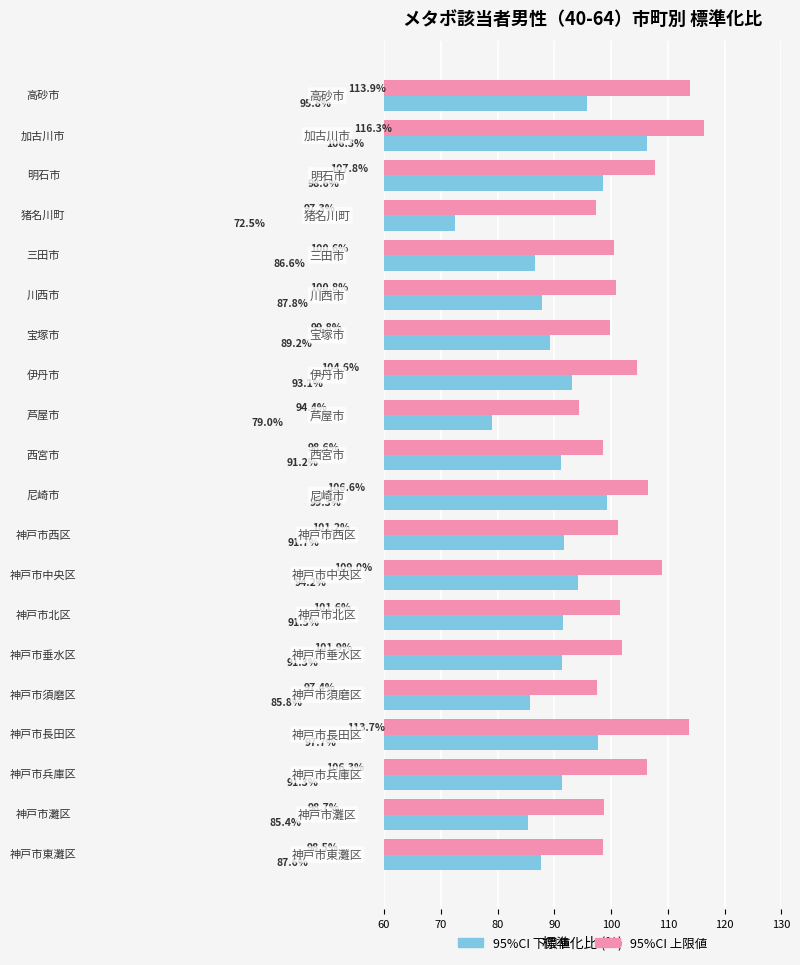

What is the greatest value displayed?

116.3